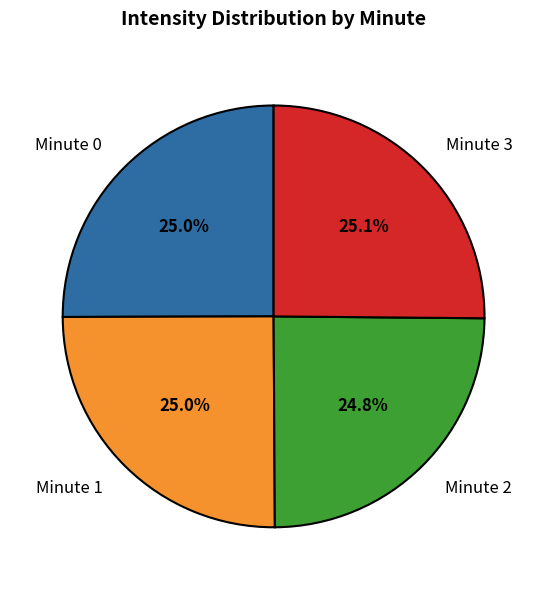

Count the number of slices in the pie.

4